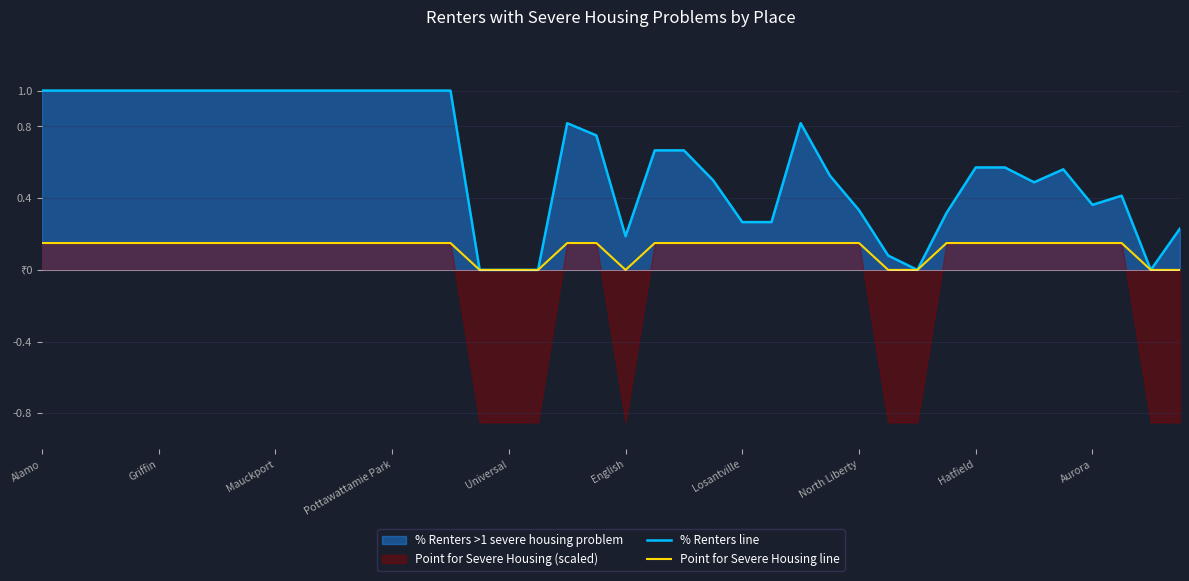

What is the greatest value displayed?

1.0